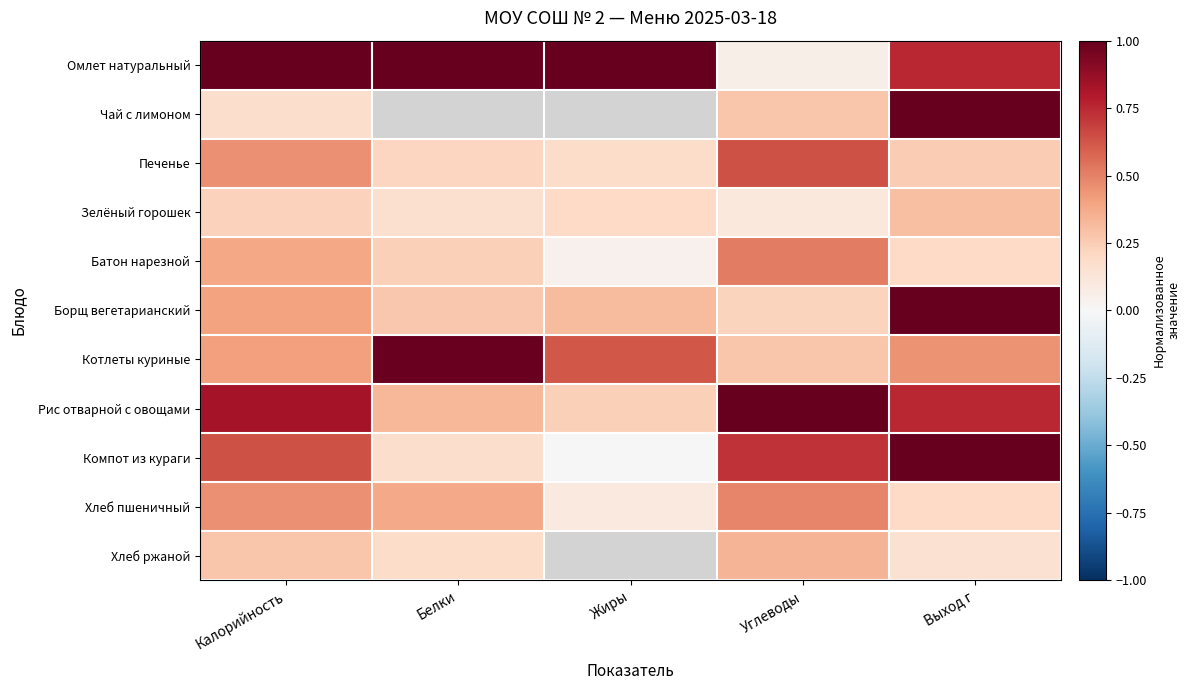

Count the Хлеб ржаной values in the range 0 to 1.

4